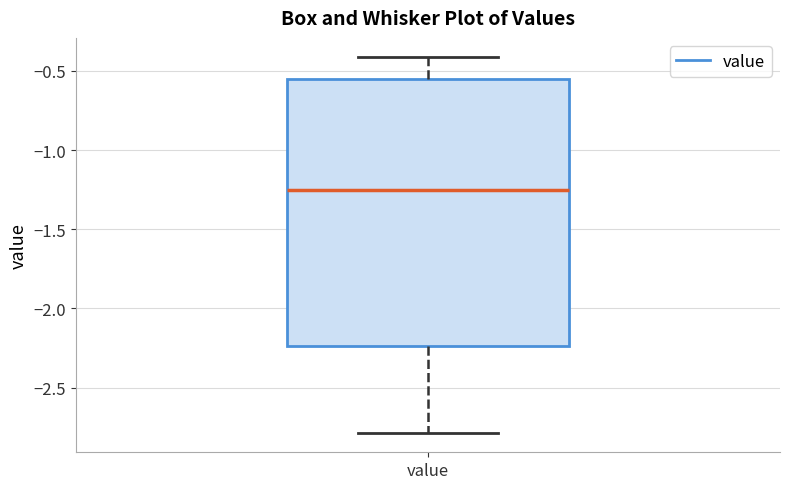

Transcribe this box plot: give where the median line is, the range the box spans, and where the two whiskers end, as read against the y-axis. The values are not printed on the chart, so give them approximately, as read against the axis.

median -1.25, box -2.25 to -0.55, whiskers -2.80 to -0.40